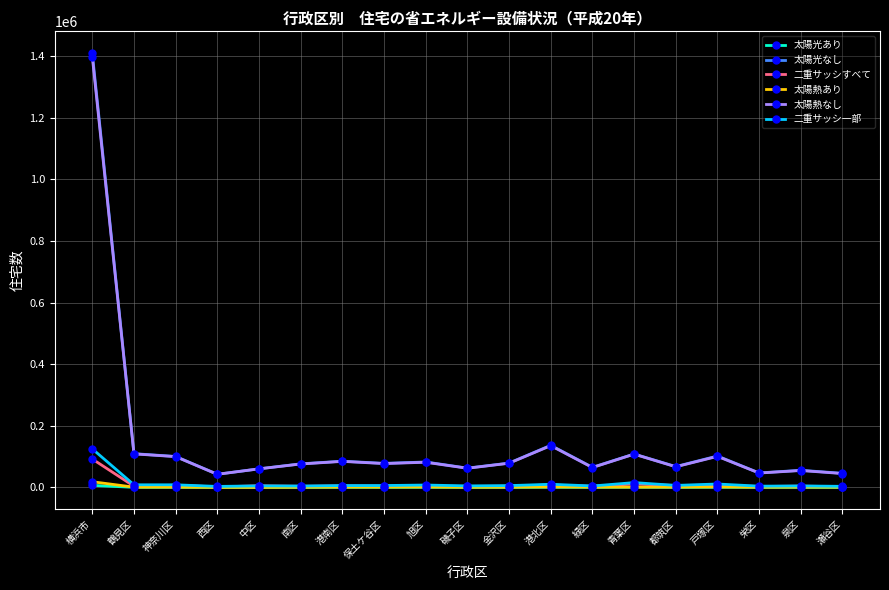

What is the sum of the 太陽光あり values at 磯子区 and 瀬谷区?

360